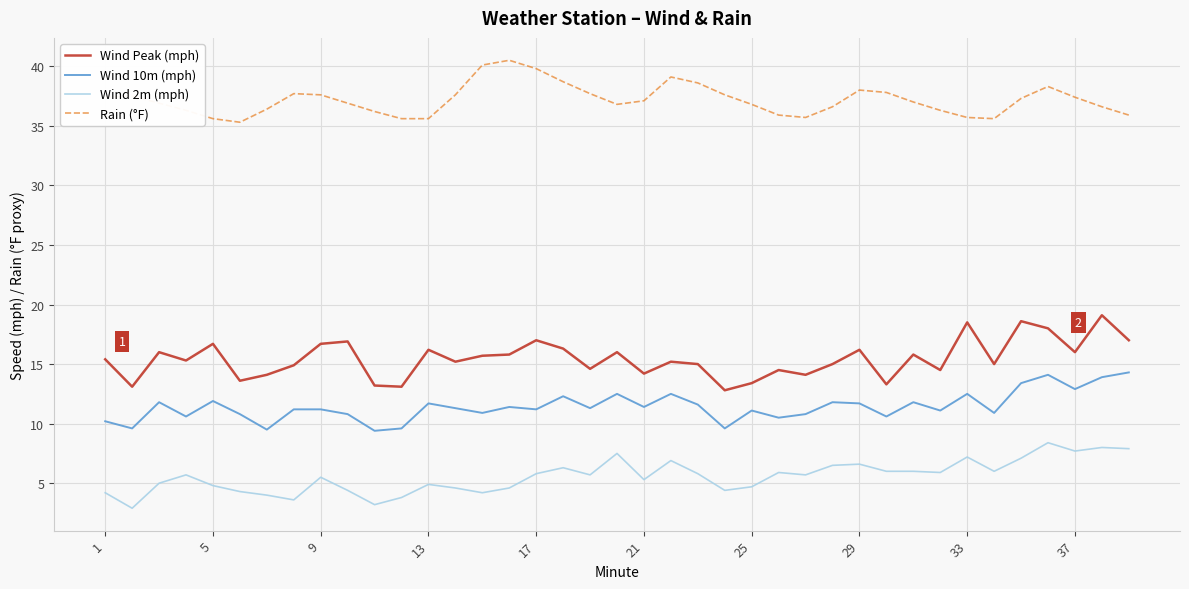

True or false: Rain (°F) and Wind 2m (mph) intersect in this chart.

False